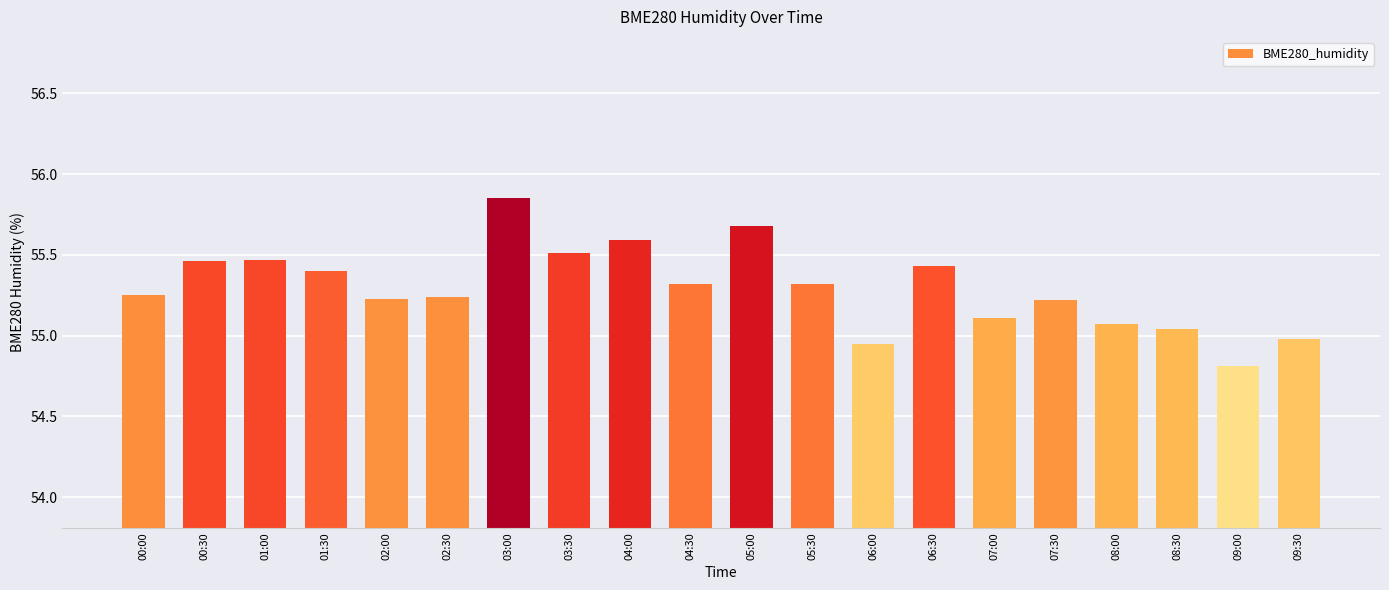

What is the difference between the maximum and second lowest values?

0.9